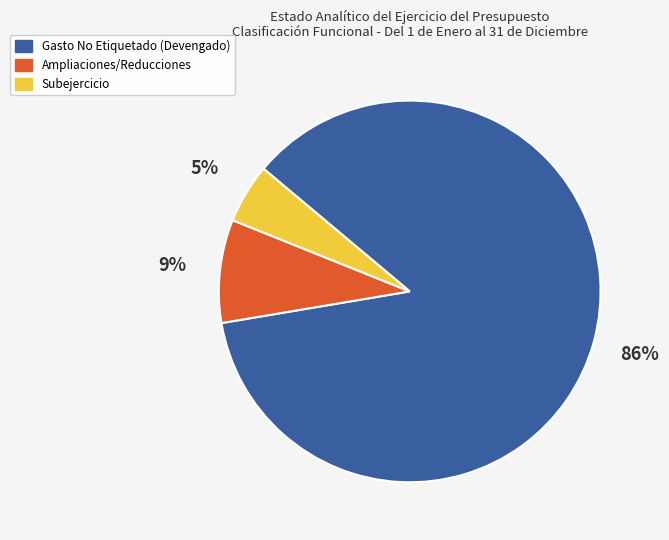

How many segments does this pie chart have?

3